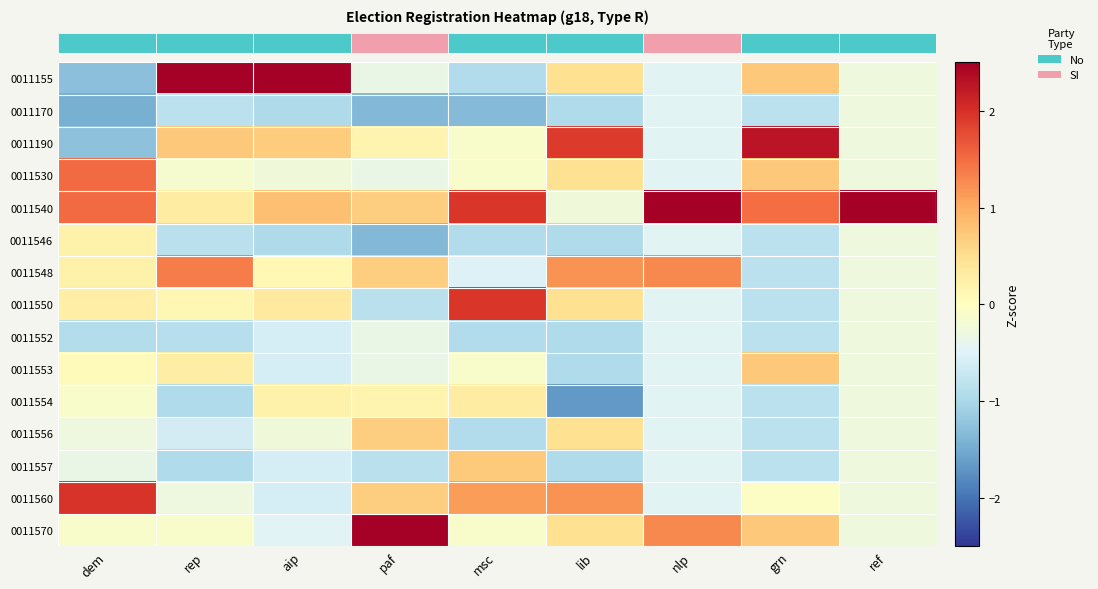

How many series are shown in this chart?

15